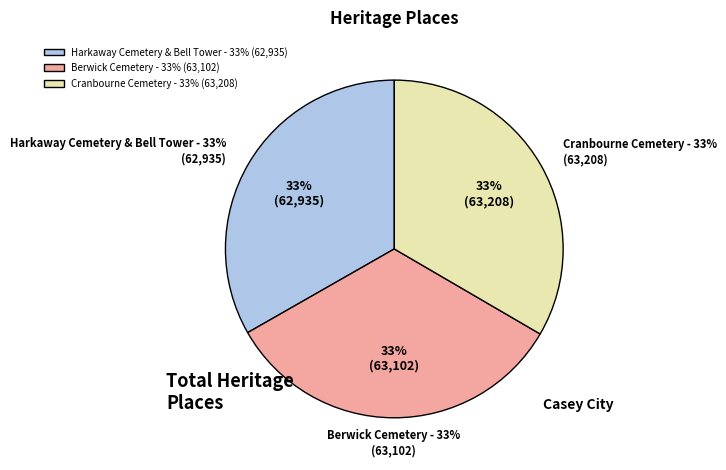

Is the sum of Harkaway Cemetery & Bell Tower and Cranbourne Cemetery greater than half?

Yes